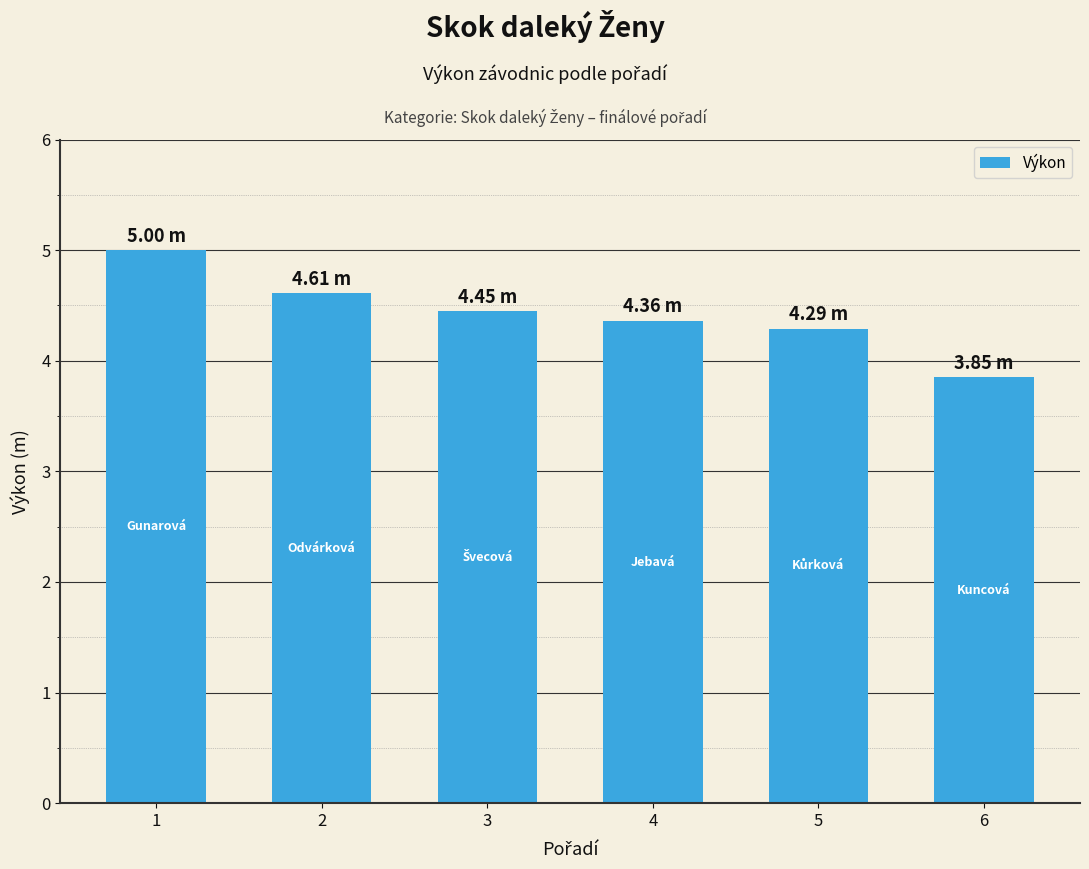

How many values exceed 4?

5